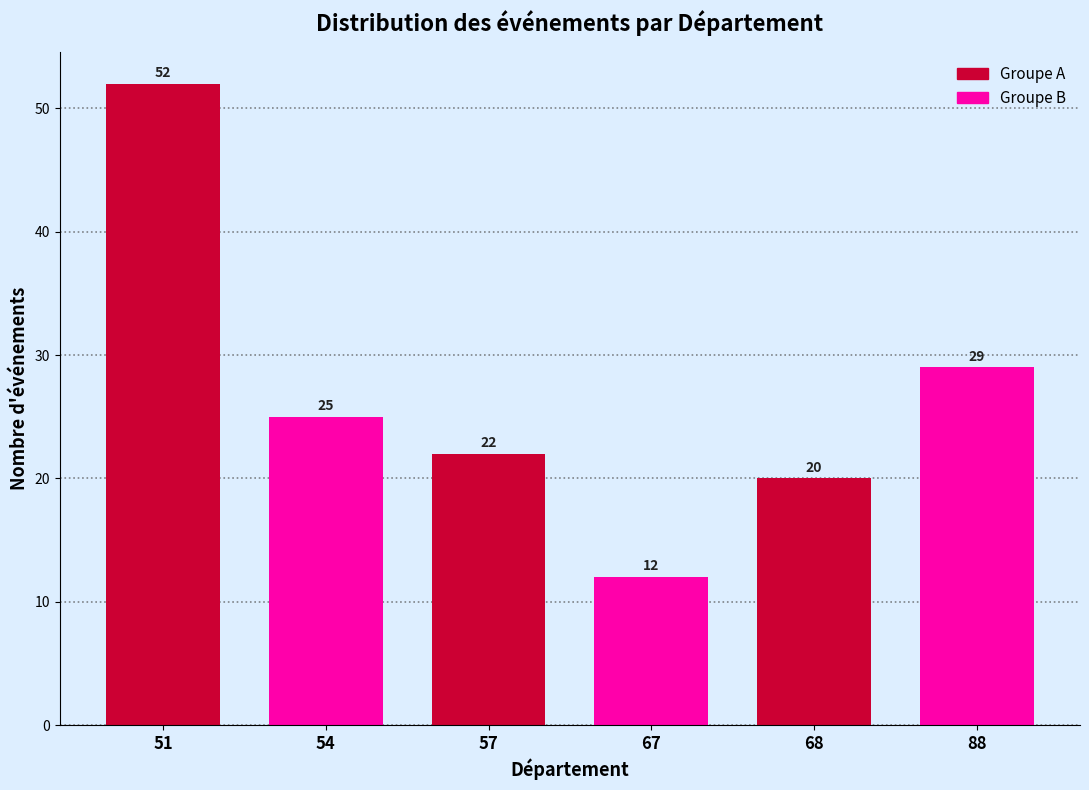

Reading left to right, transcribe all the data shown in this chart.

51=52	54=25	57=22	67=12	68=20	88=29